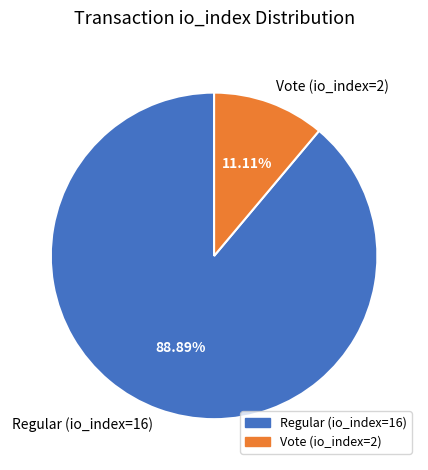

How many segments does this pie chart have?

2